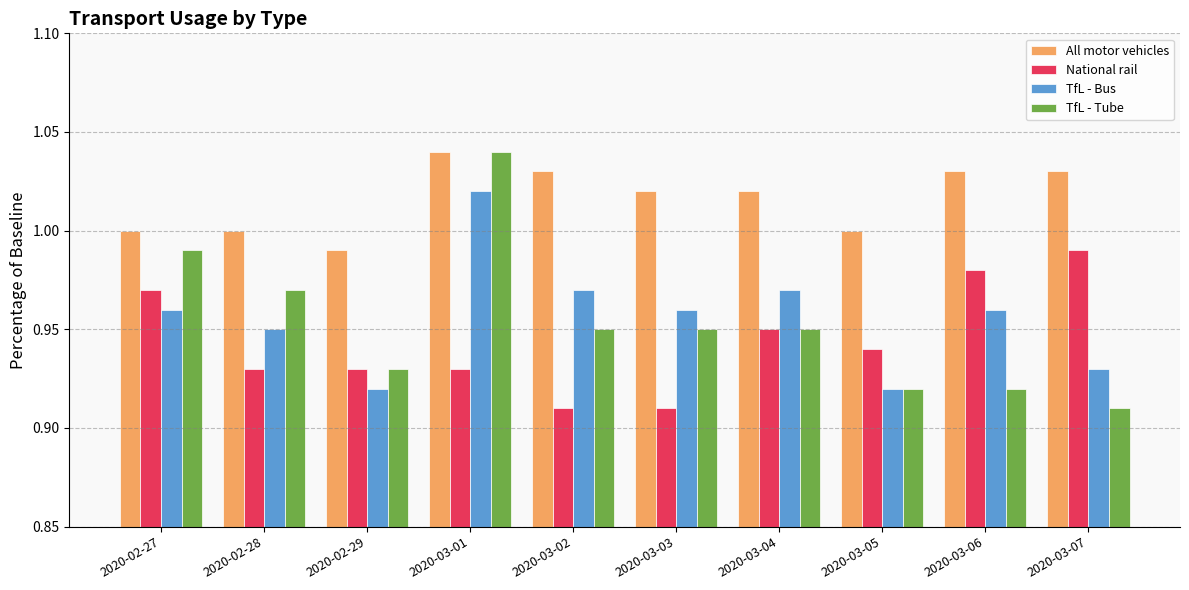

The value of TfL - Bus at 2020-02-27 is 1.0. True or false?

True